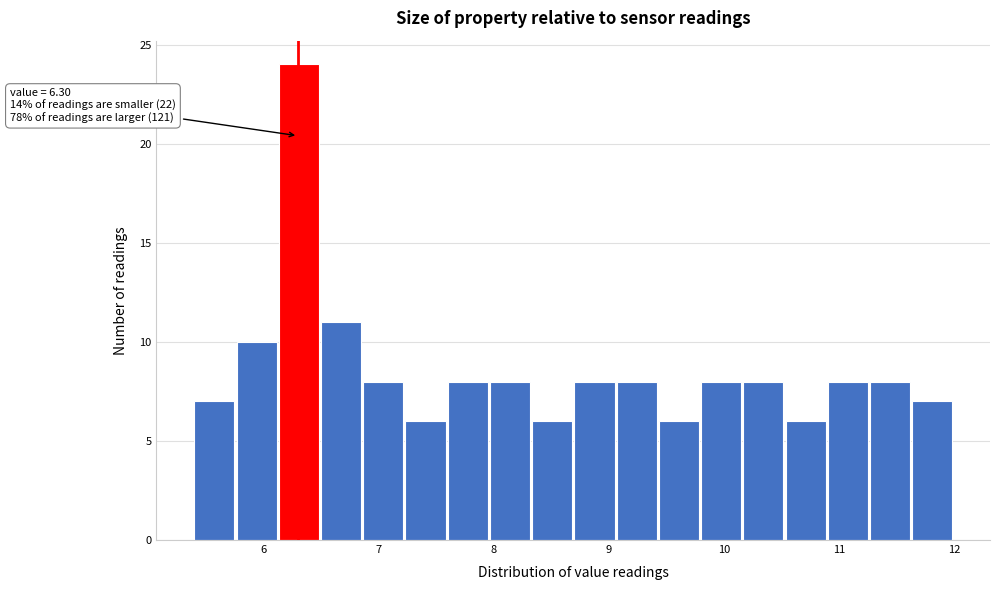

Around what value on the x-axis is the tallest bar? Give the approximate position of its centre, as read against the axis.

6.3